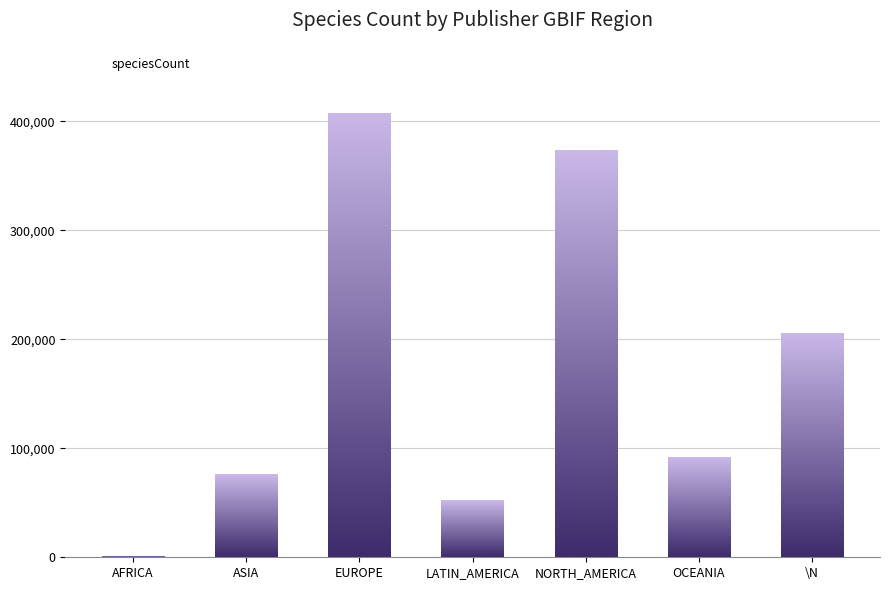

At which label does the data first exceed 91352?

EUROPE